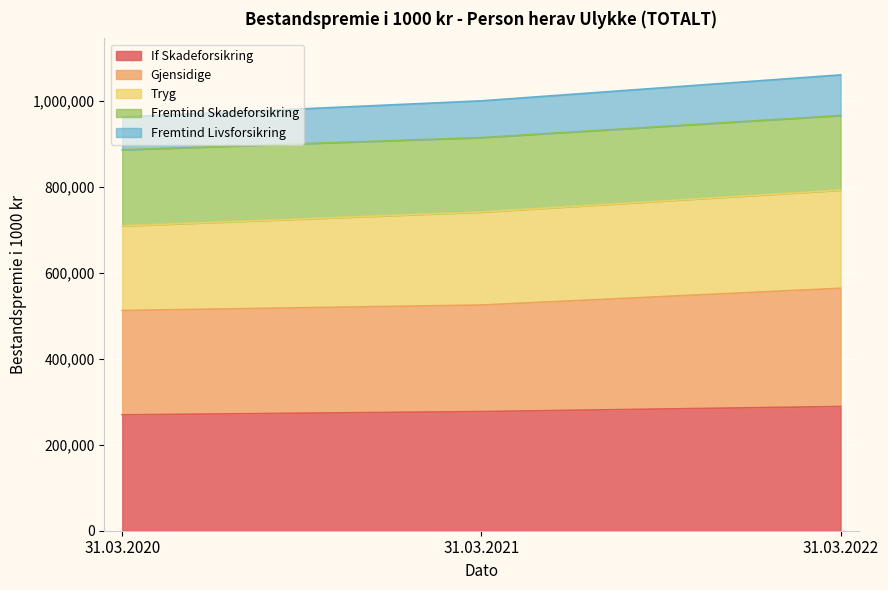

What is the highest value of the If Skadeforsikring series?

289254